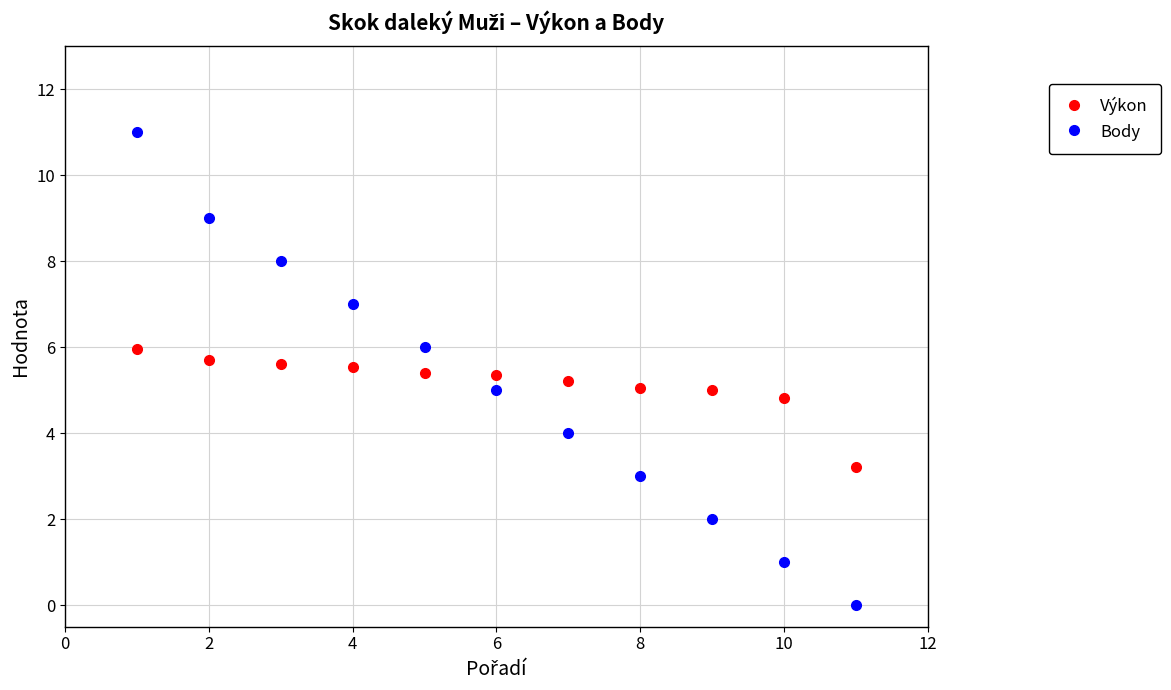

What are all the series names shown in the legend?

Výkon, Body